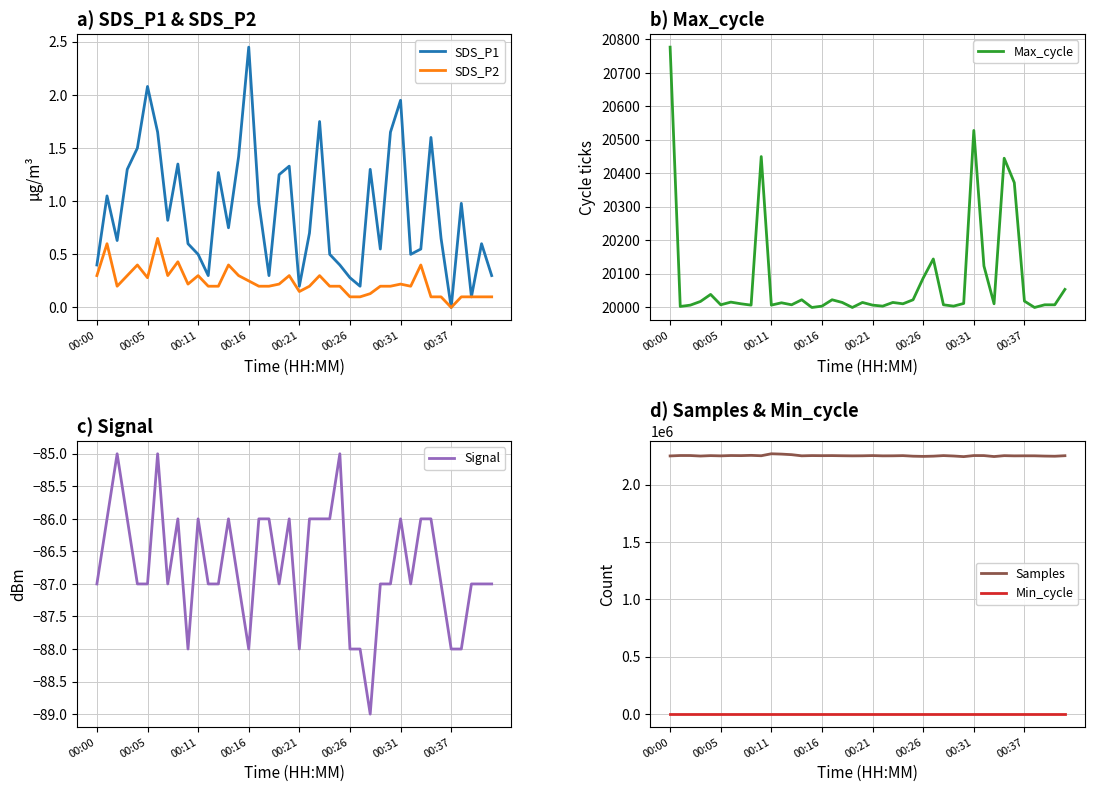

What is the difference between the second highest and minimum values in the SDS_P1 series?

2.1